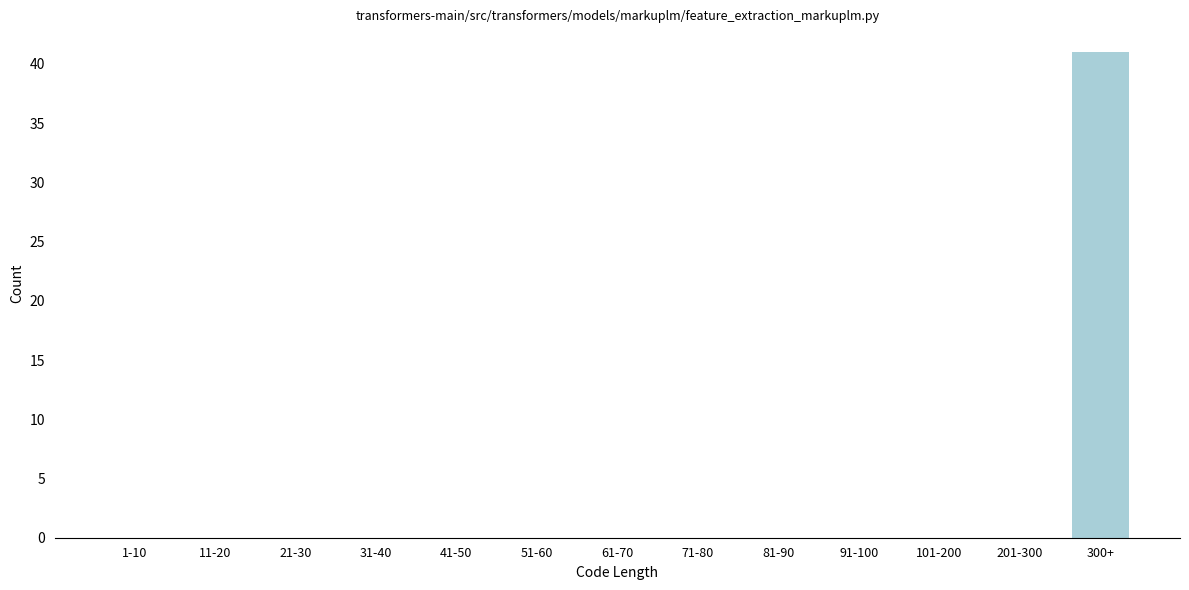

Reading left to right, extract all data points from this chart.

1-10=0	11-20=0	21-30=0	31-40=0	41-50=0	51-60=0	61-70=0	71-80=0	81-90=0	91-100=0	101-200=0	201-300=0	300+=41